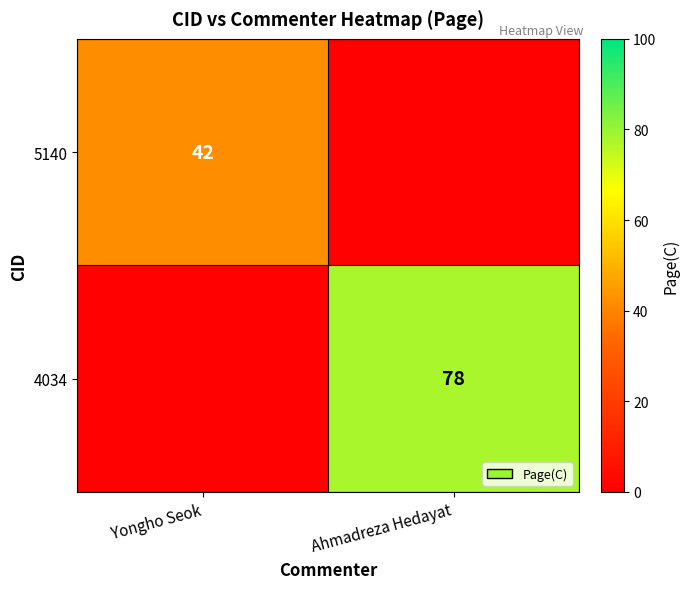

At which category is the sum across all series the highest?

Ahmadreza Hedayat